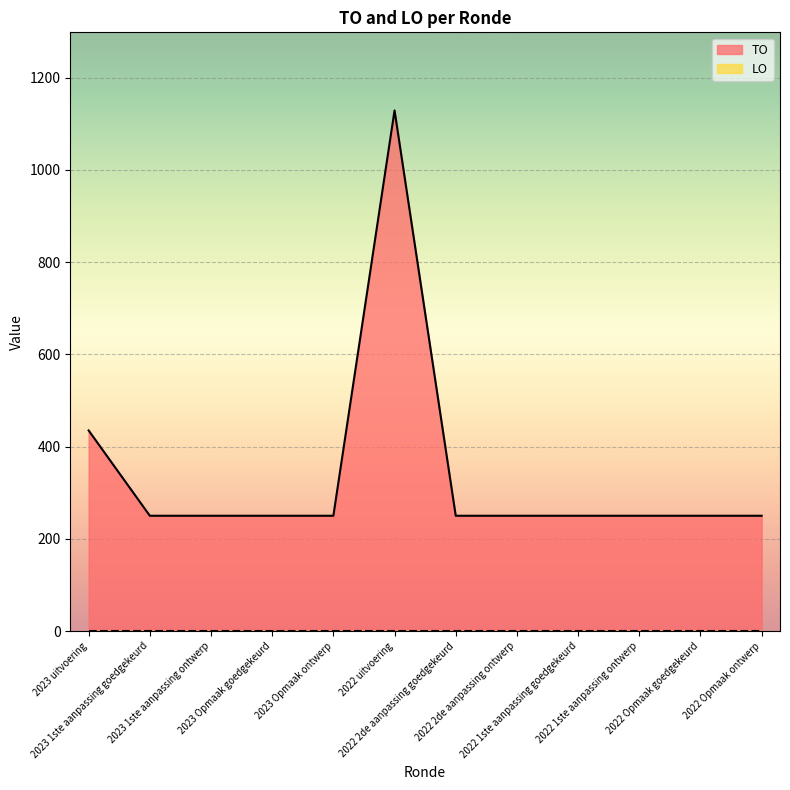

True or false: the data shows 381 at 2022 1ste aanpassing goedgekeurd.

False